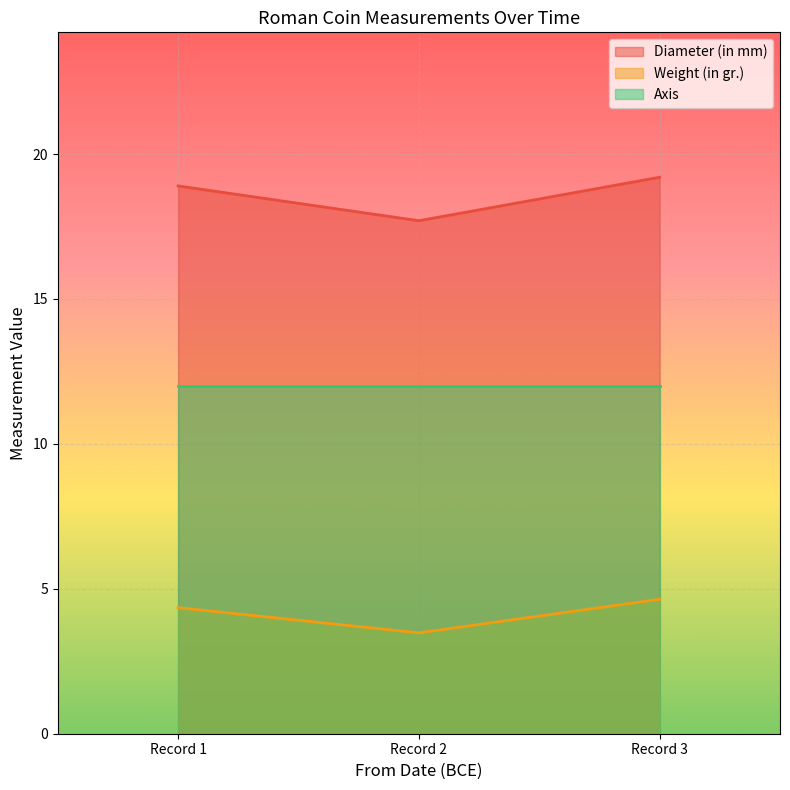

What is the value of the Diameter (in mm) point at the 1st from the left?

18.9